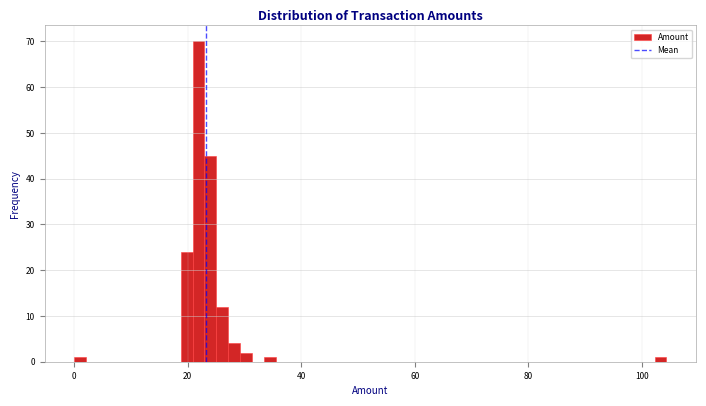

Read against the x-axis, roughly where is the centre of the tallest bar?

22